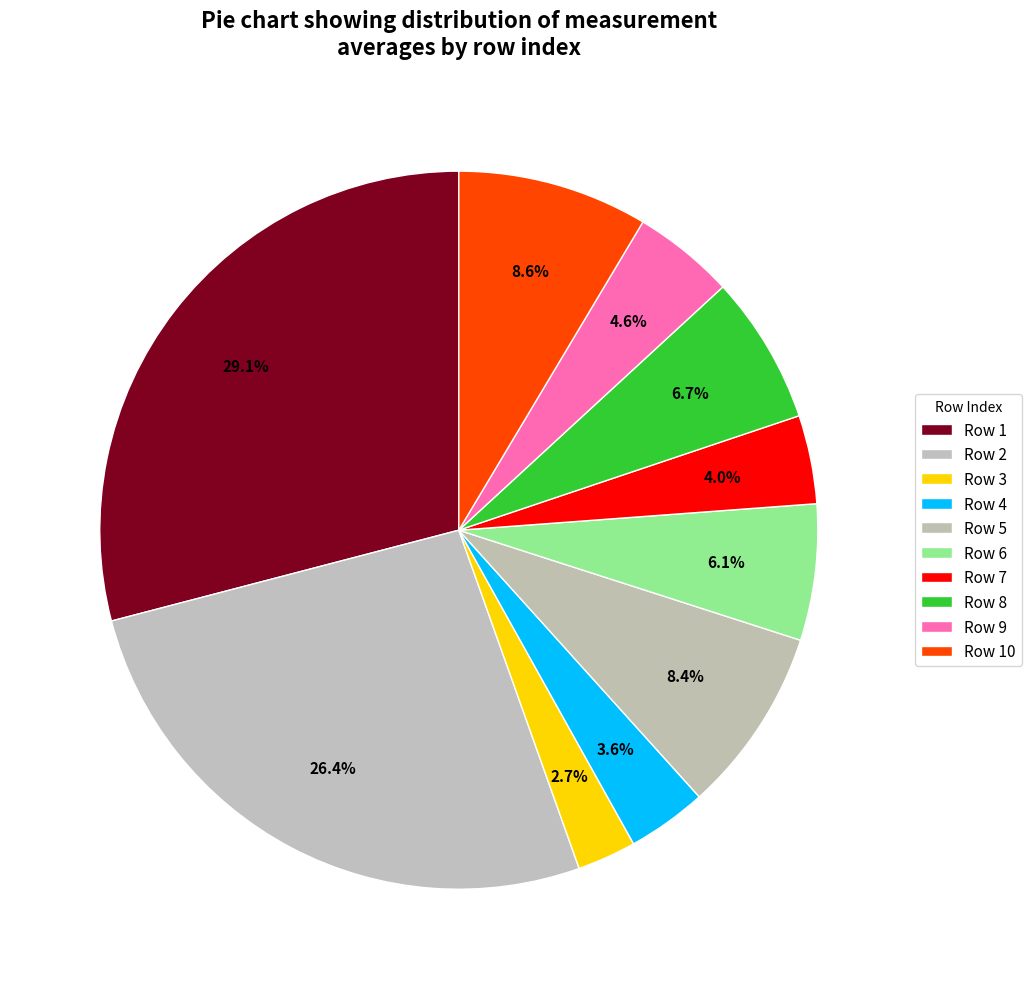

Which category has the smallest portion of the pie?

3